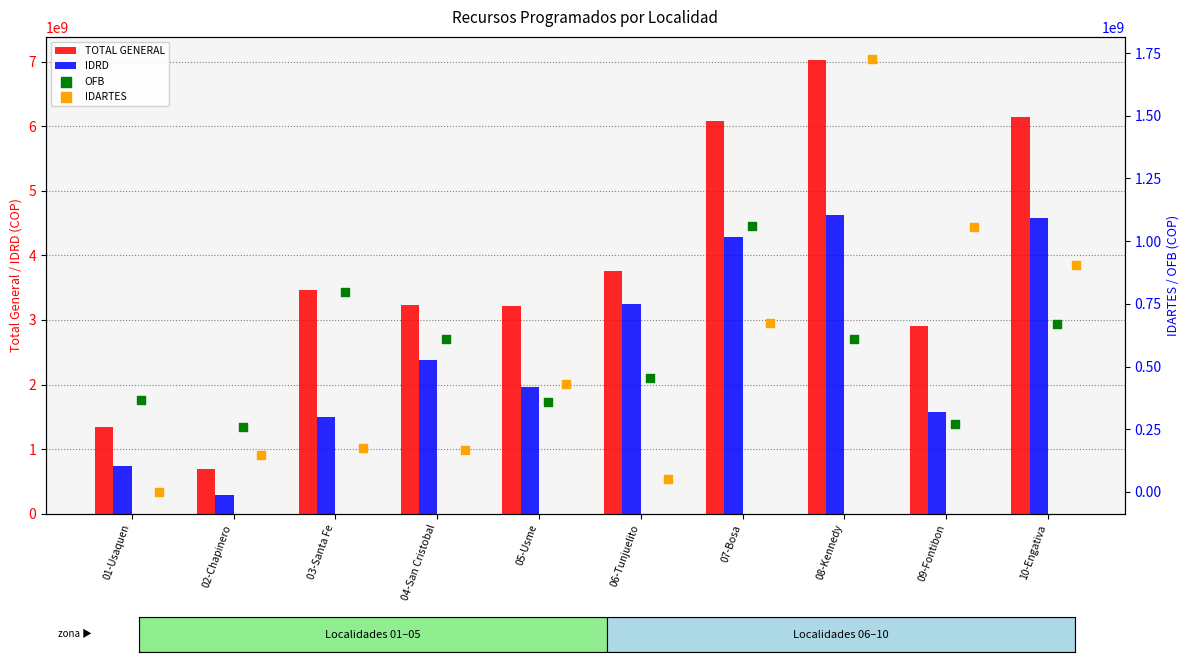

Which series has the largest total across all categories?

TOTAL GENERAL